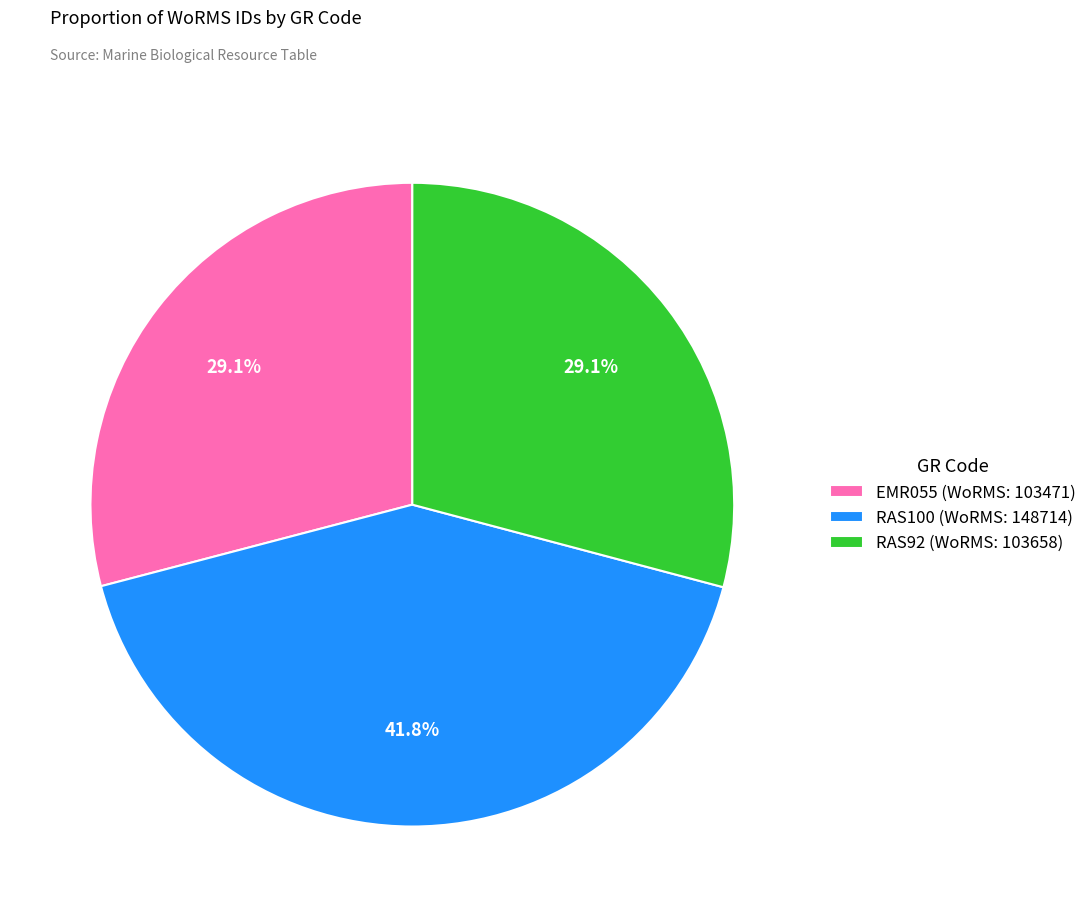

To the nearest percent, what portion does RAS100 represent?

42%